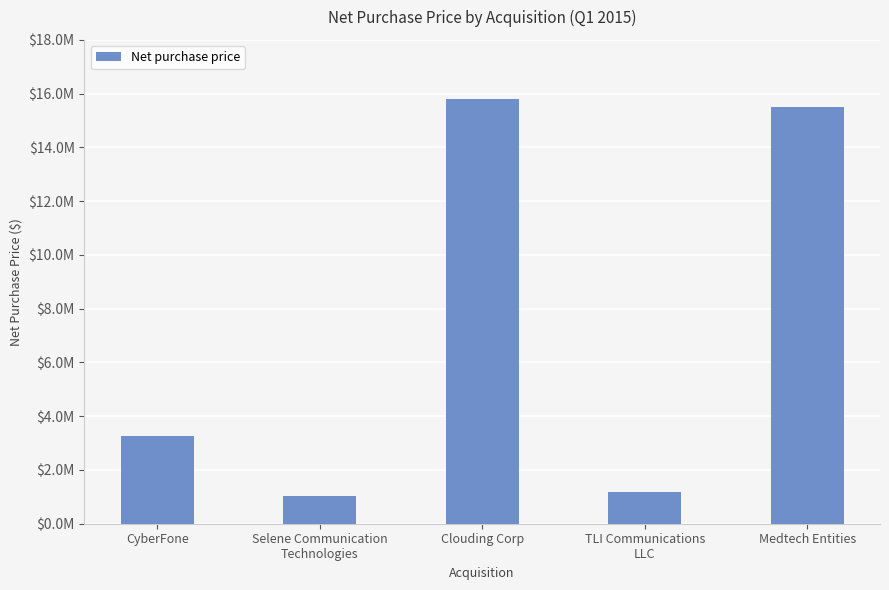

Are the bars horizontal?

No